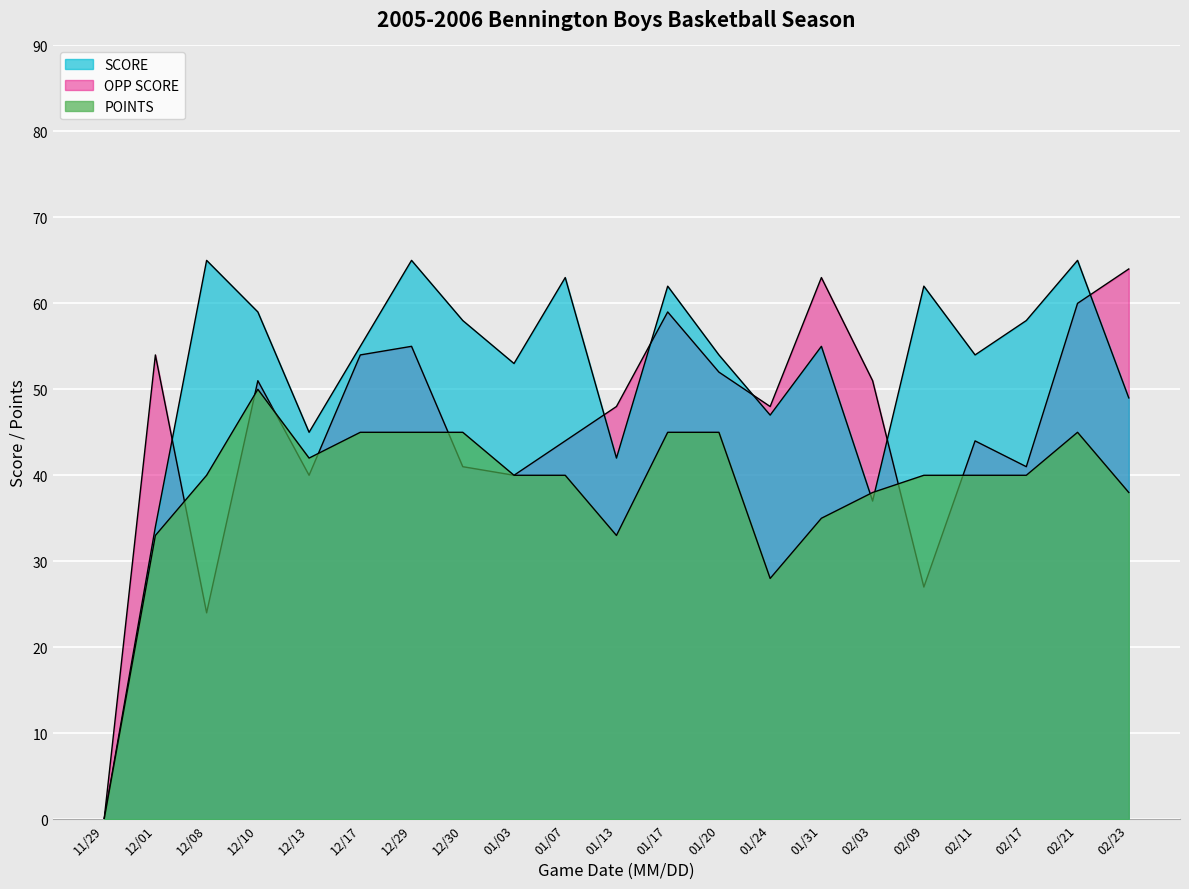

Which category has the lowest value across all series?

11/29